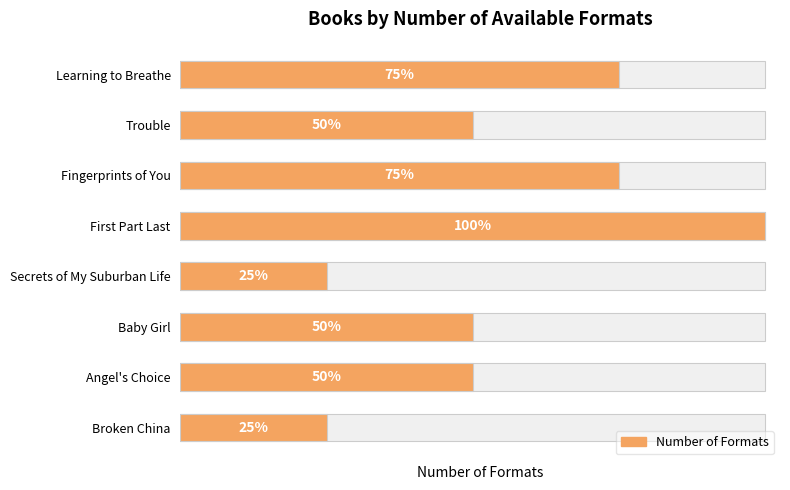

What is the average value?

2